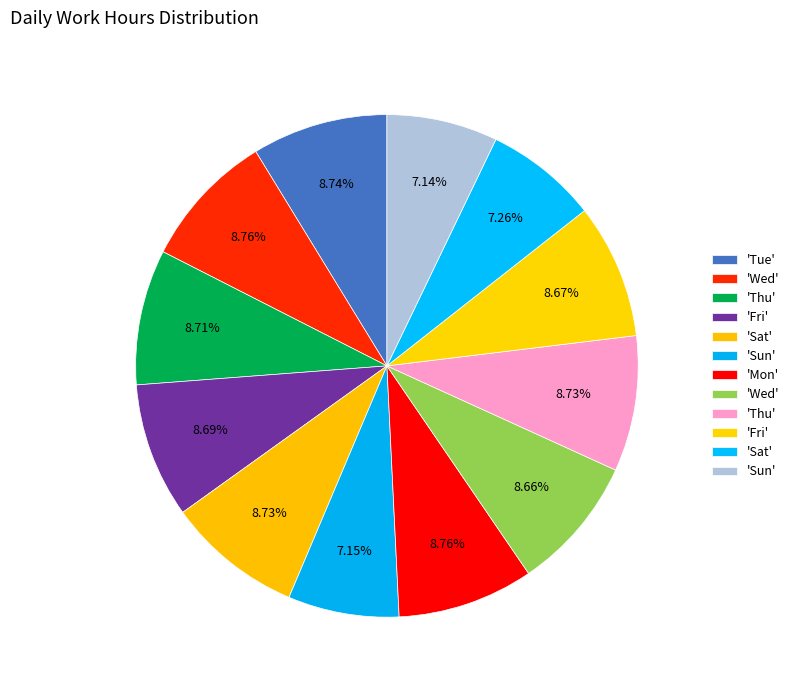

Which slice is the smallest?

Sun